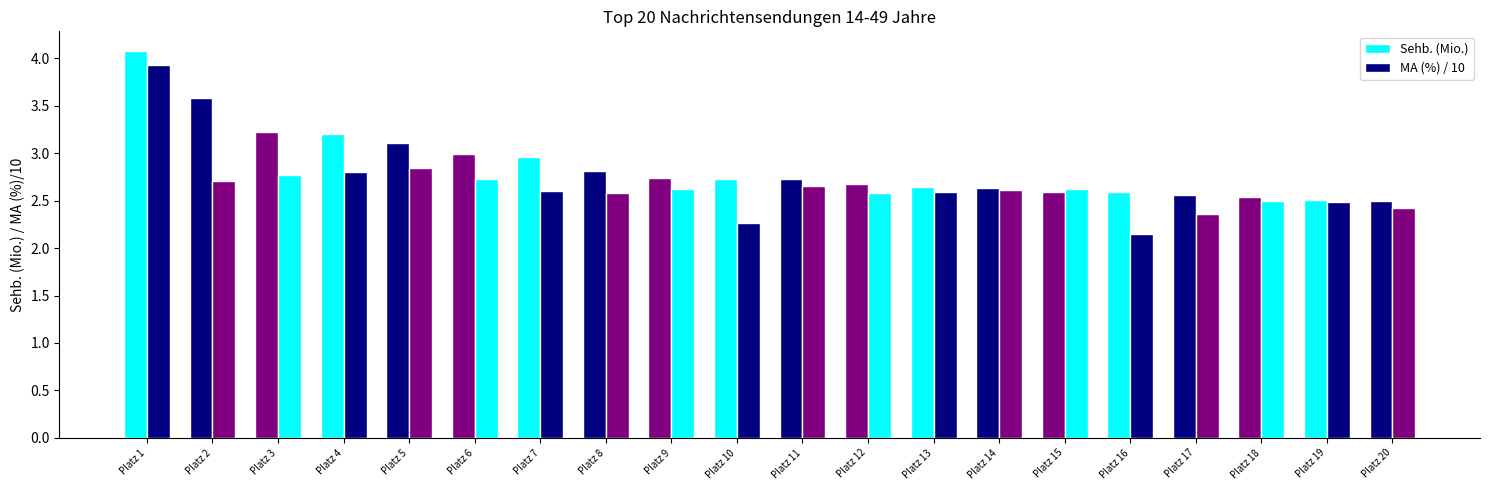

Reading left to right, what are all the values shown in this chart?

Sehb. (Mio.): Platz 1=4.1	Platz 2=3.6	Platz 3=3.2	Platz 4=3.2	Platz 5=3.1	Platz 6=3.0	Platz 7=3.0	Platz 8=2.8	Platz 9=2.7	Platz 10=2.7	Platz 11=2.7	Platz 12=2.7	Platz 13=2.6	Platz 14=2.6	Platz 15=2.6	Platz 16=2.6	Platz 17=2.6	Platz 18=2.5	Platz 19=2.5	Platz 20=2.5
MA (%) / 10: Platz 1=3.9	Platz 2=2.7	Platz 3=2.8	Platz 4=2.8	Platz 5=2.8	Platz 6=2.7	Platz 7=2.6	Platz 8=2.6	Platz 9=2.6	Platz 10=2.3	Platz 11=2.7	Platz 12=2.6	Platz 13=2.6	Platz 14=2.6	Platz 15=2.6	Platz 16=2.1	Platz 17=2.4	Platz 18=2.5	Platz 19=2.5	Platz 20=2.4